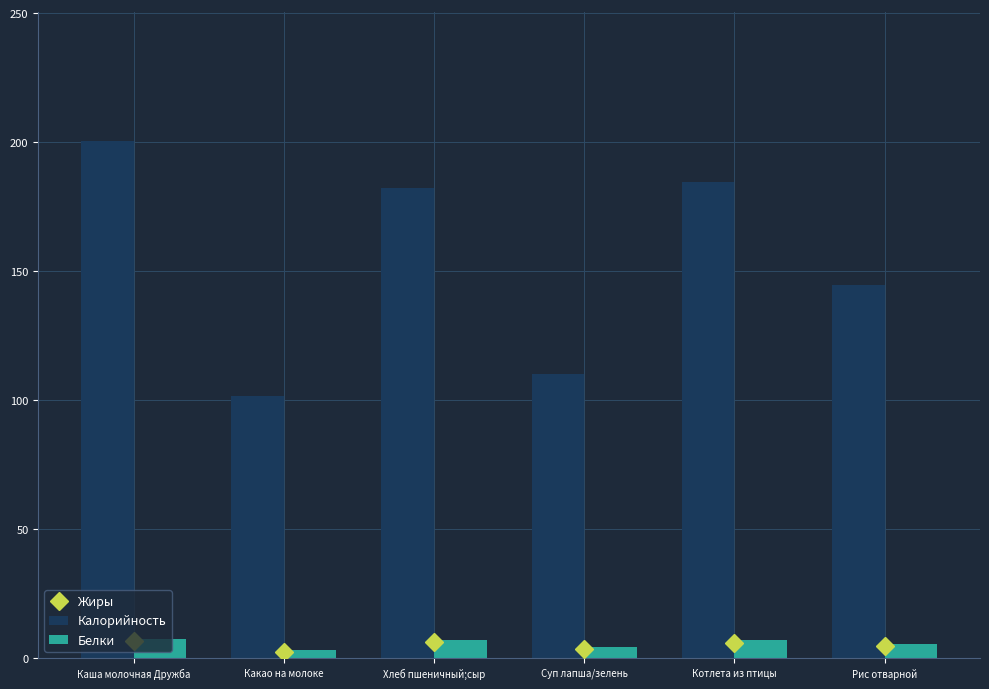

Read the Белки value at Каша молочная Дружба.

7.5